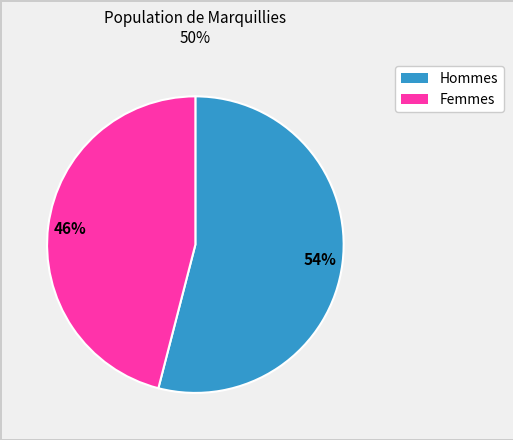

To the nearest percent, what is the average slice percentage?

50%